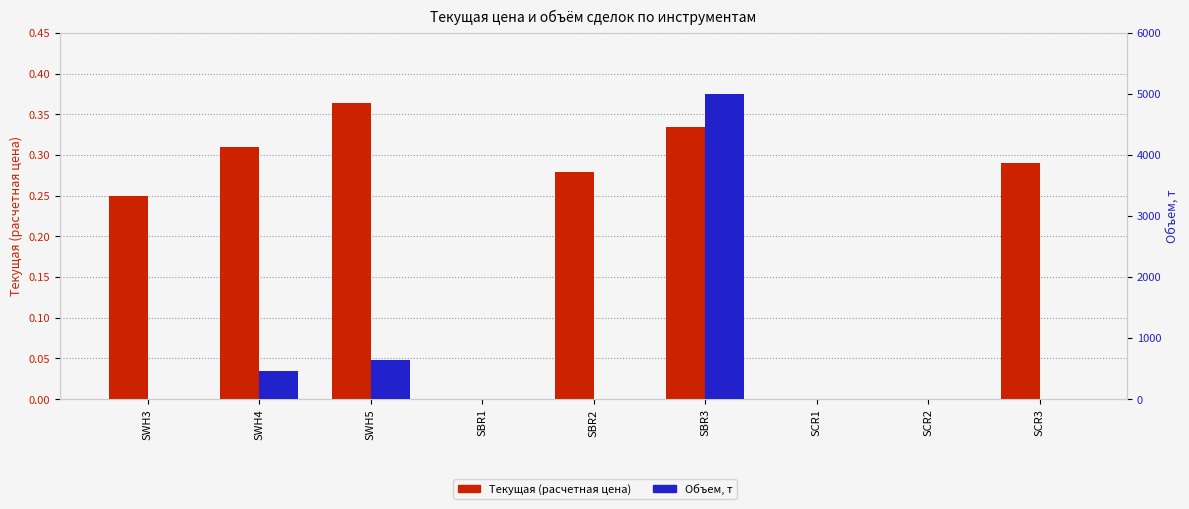

How many values in Объем, т are above zero?

3